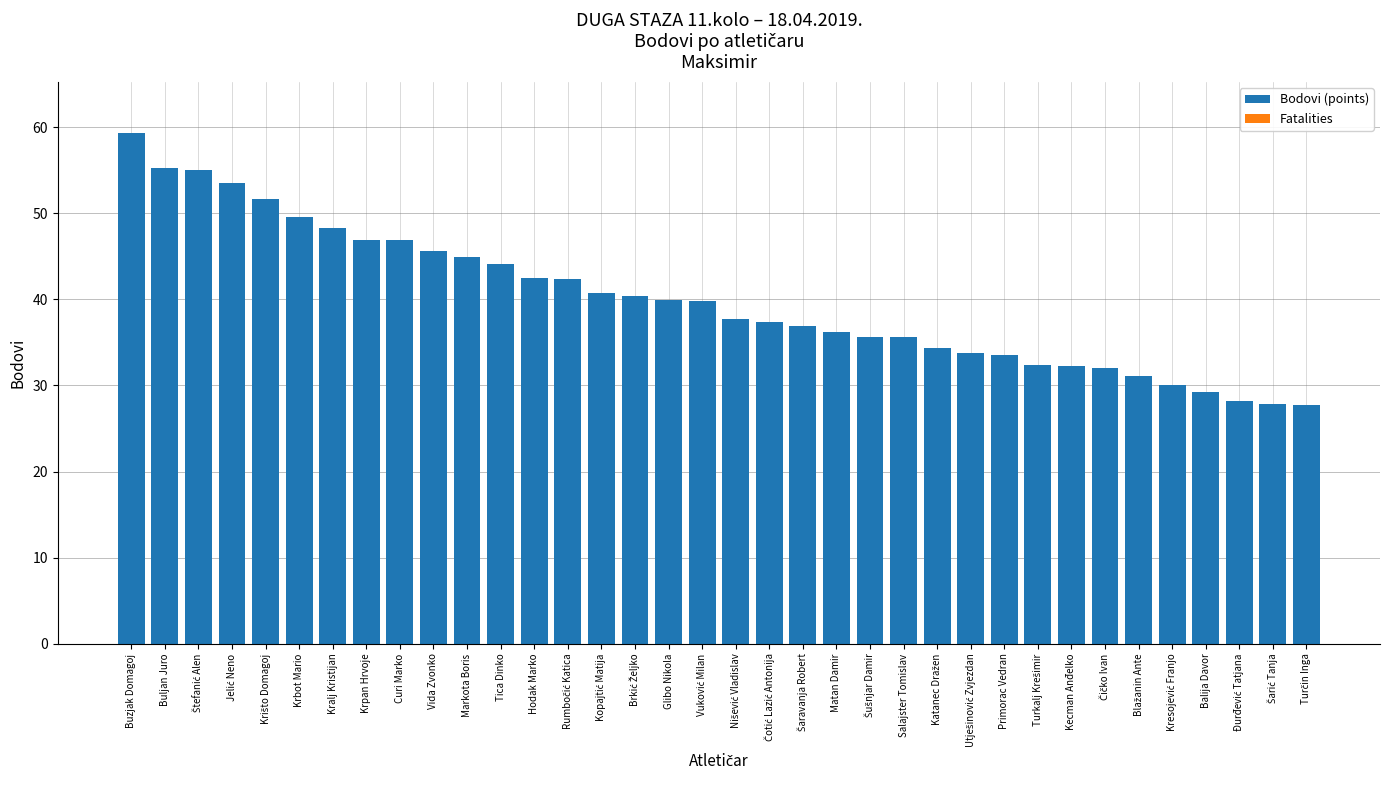

What is the change in value from Hodak Marko to Glibo Nikola?

-2.6